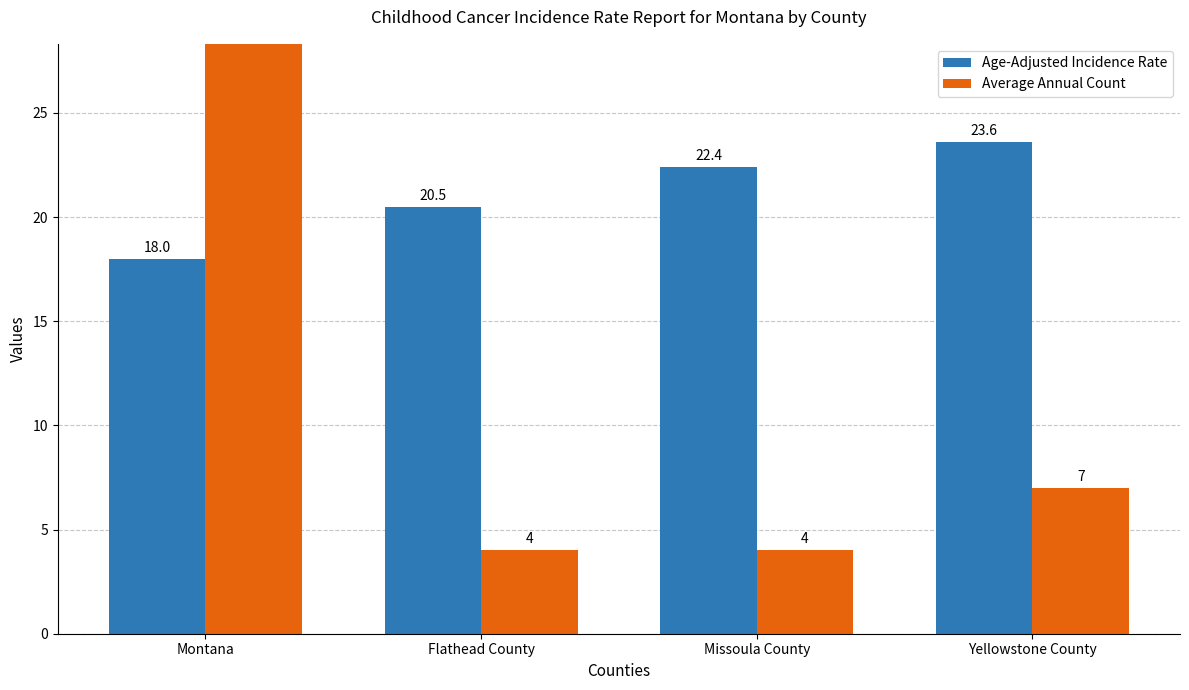

Reading left to right, what are all the values shown in this chart?

Age-Adjusted Incidence Rate: Montana=18.0	Flathead County=20.5	Missoula County=22.4	Yellowstone County=23.6
Average Annual Count: Montana=47.0	Flathead County=4.0	Missoula County=4.0	Yellowstone County=7.0